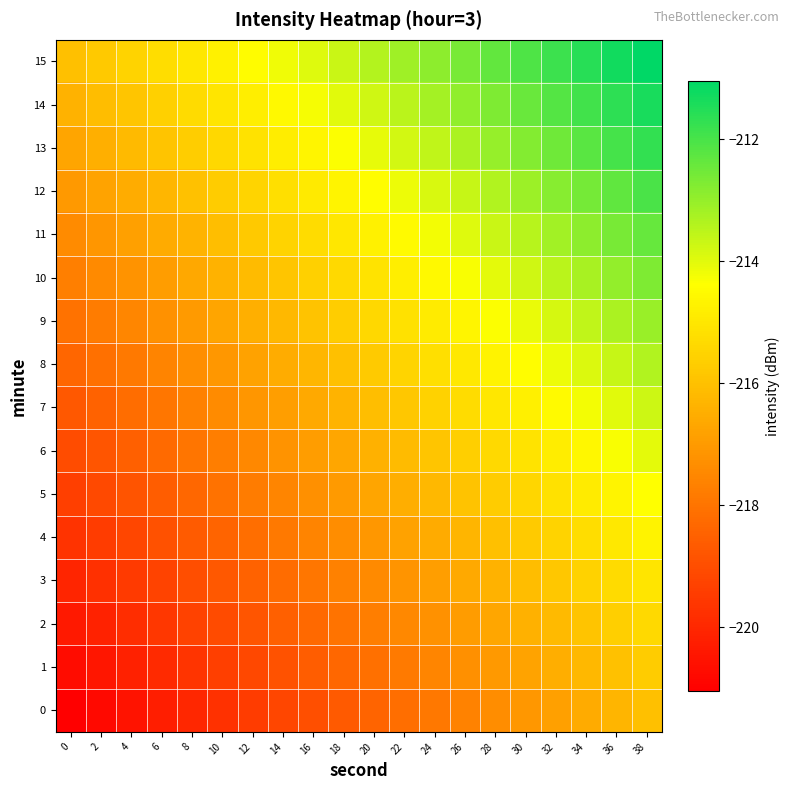

What is the greatest value displayed?

-211.0